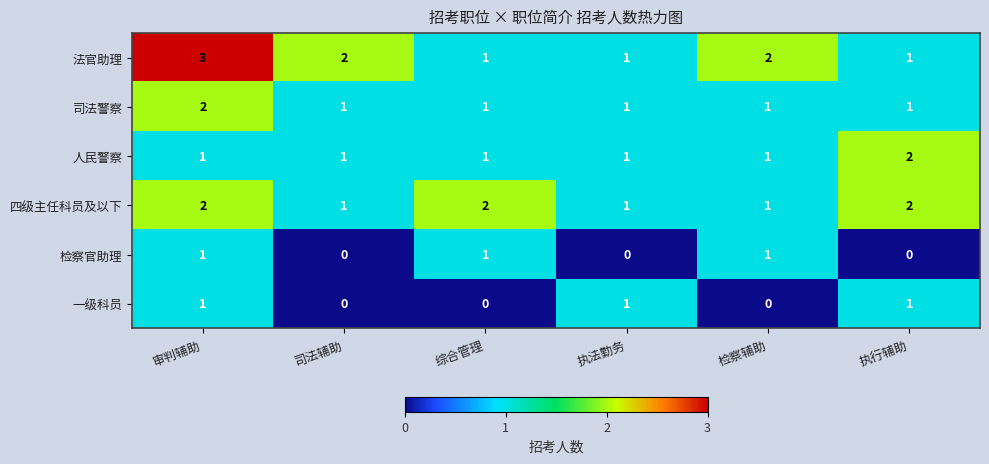

True or false: 法官助理 has a value of 3 at 司法辅助.

False